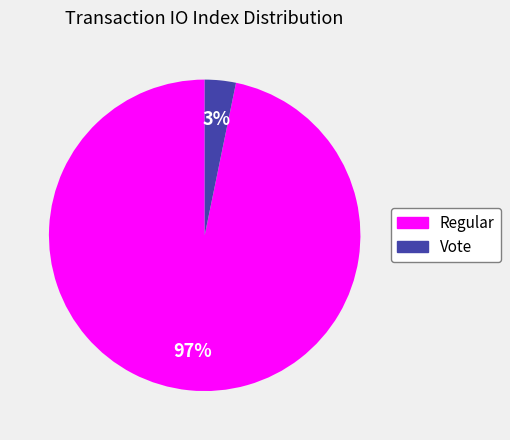

What percentage is the Vote slice, to the nearest percent?

3%